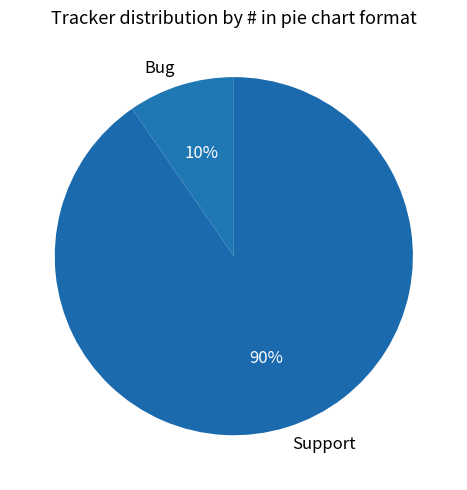

Is the sum of Support and Bug greater than half?

Yes